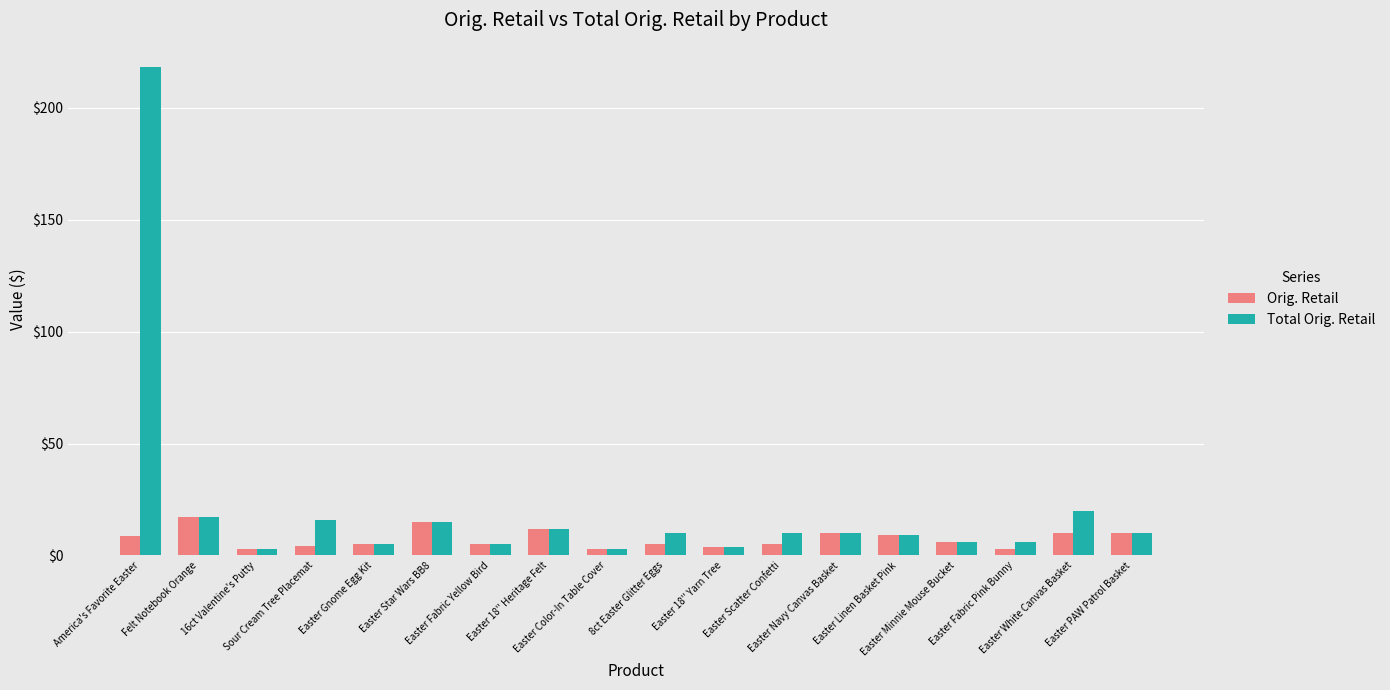

How many bars are there in total?

36